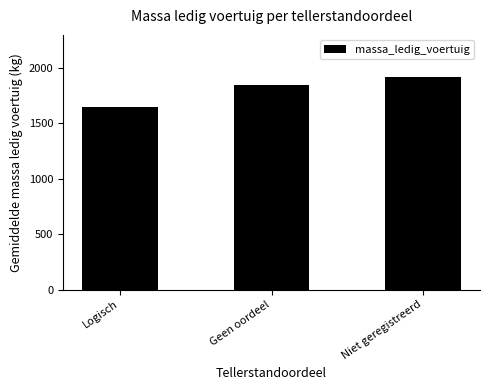

Reading right to left, what are all the values shown in this chart?

Niet geregistreerd=1913.6	Geen oordeel=1844.2	Logisch=1647.7